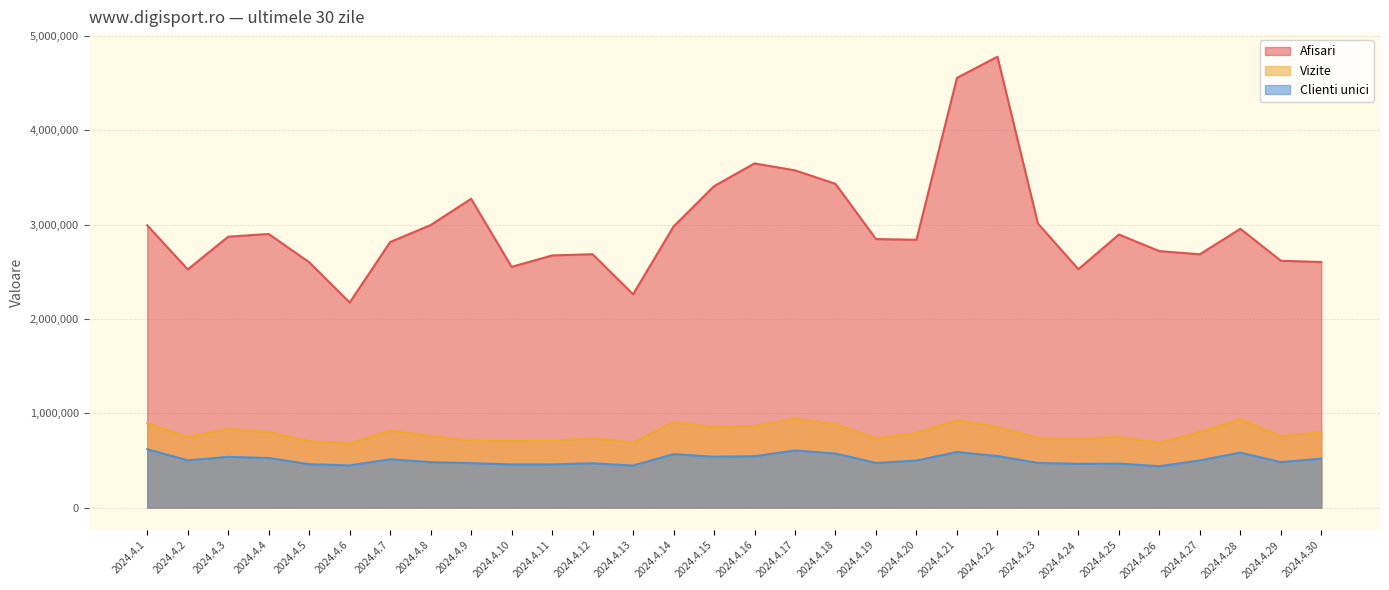

How many lines are shown in the chart?

3